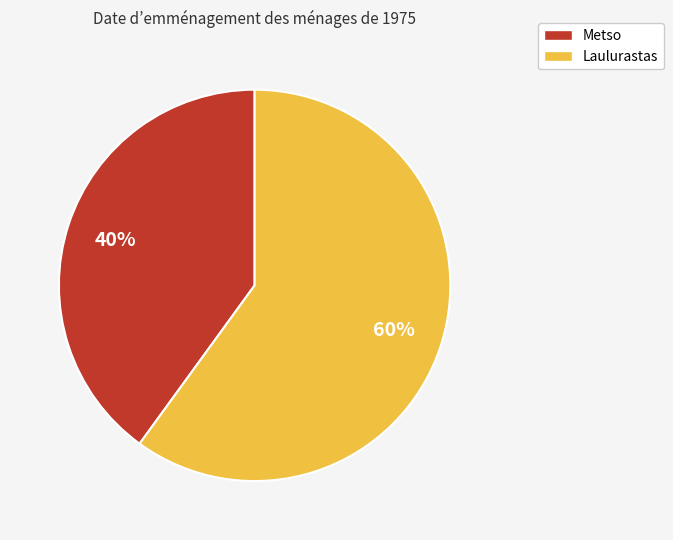

To the nearest percent, what is the difference between the largest and smallest slice percentages?

20%